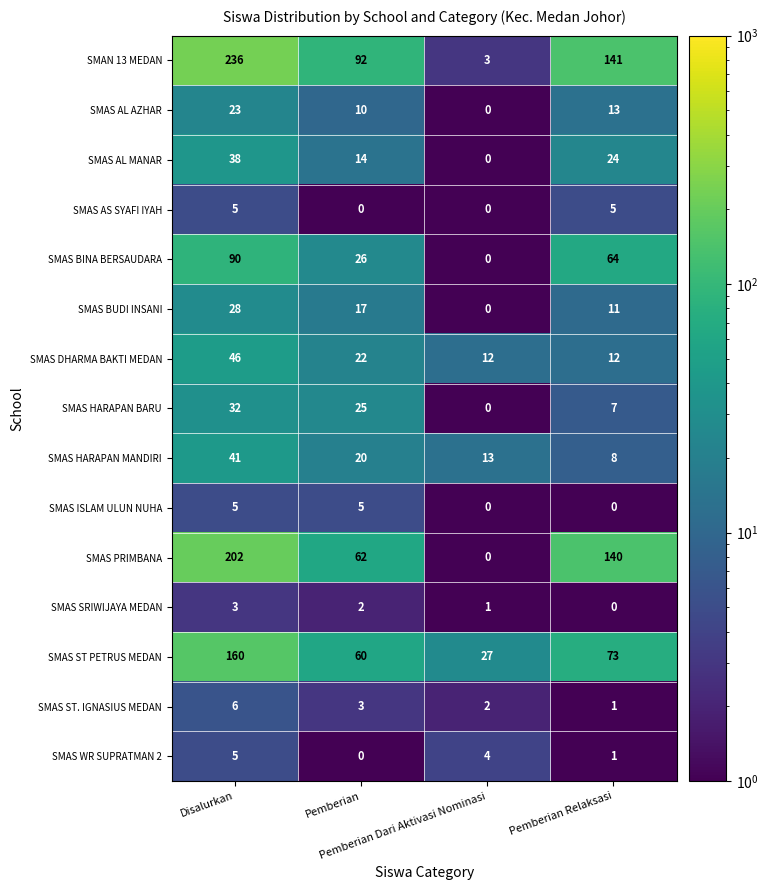

What is the difference between the maximum and second lowest values in the SMAS AL AZHAR series?

13